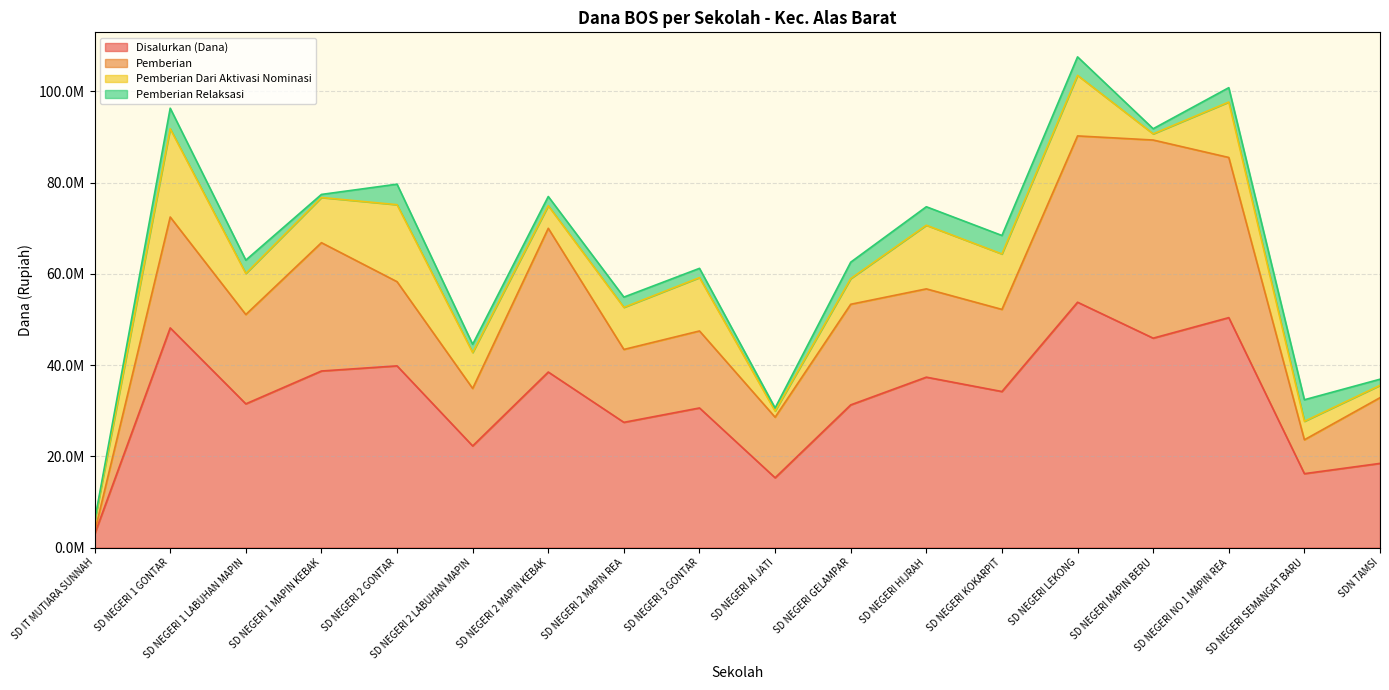

What are all the series names shown in the legend?

Disalurkan (Dana), Pemberian, Pemberian Dari Aktivasi Nominasi, Pemberian Relaksasi